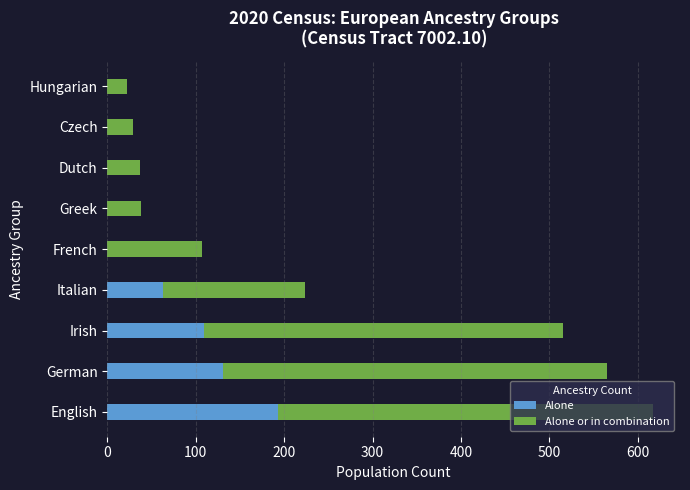

The Alone series shows 69 at French. True or false?

False